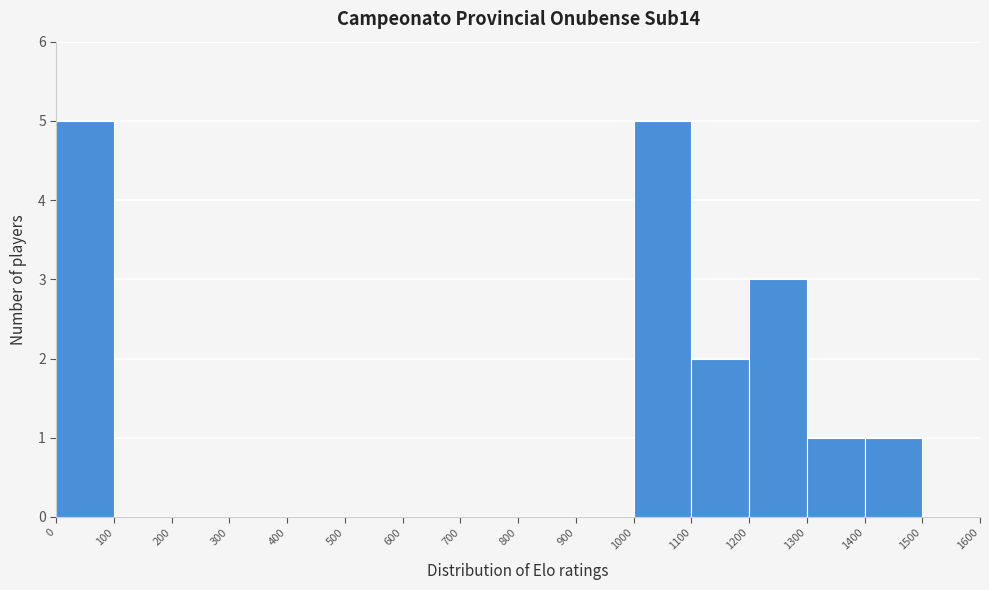

Reading left to right, transcribe this chart: for each bar, give the range it covers on the x-axis and its height. The values are not printed on the chart, so give them approximately, as read against the axis.

0 to 100: 5
100 to 200: 0
200 to 300: 0
300 to 400: 0
400 to 500: 0
500 to 600: 0
600 to 700: 0
700 to 800: 0
800 to 900: 0
900 to 1000: 0
1000 to 1100: 5
1100 to 1200: 2
1200 to 1300: 3
1300 to 1400: 1
1400 to 1500: 1
1500 to 1600: 0